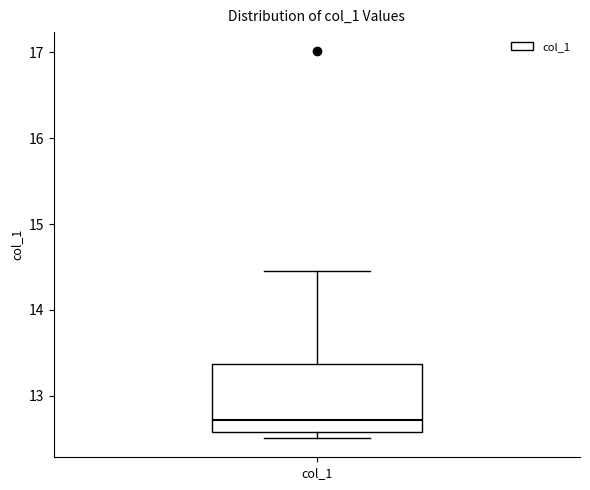

Transcribe this box plot: give where the median line is, the range the box spans, and where the two whiskers end, as read against the y-axis. The values are not printed on the chart, so give them approximately, as read against the axis.

median 12.7, box 12.6 to 13.4, whiskers 12.5 to 14.5